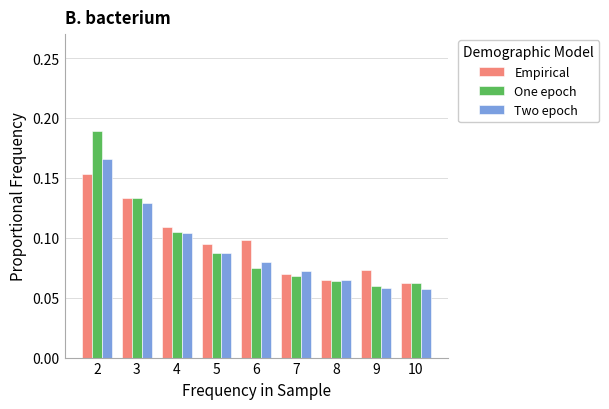

Is the value of Two epoch at 4 greater than the value of Empirical at 2?

No